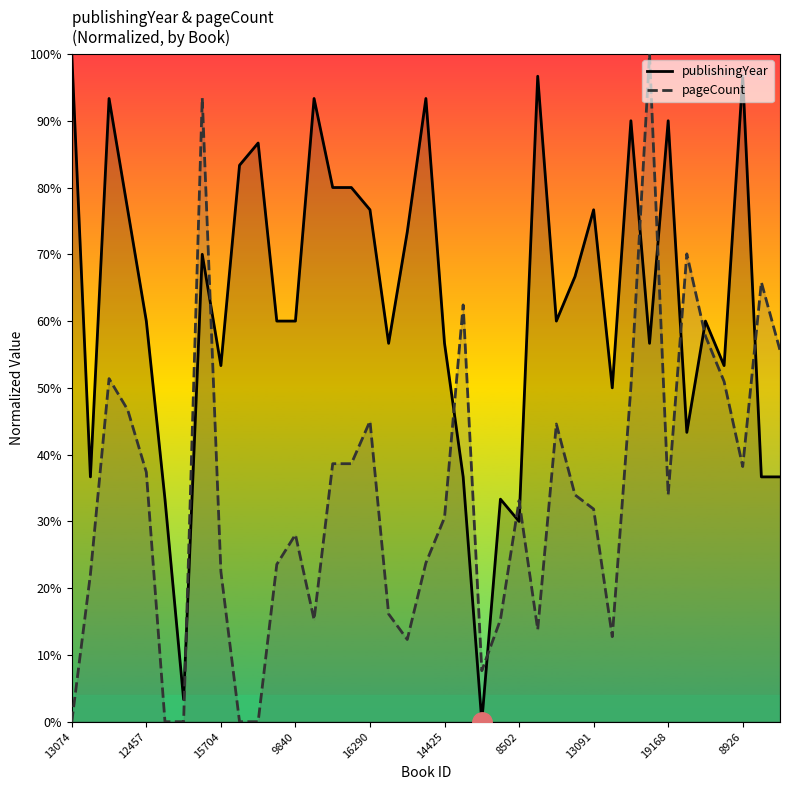

The value of pageCount at 31 is 33.0. True or false?

False